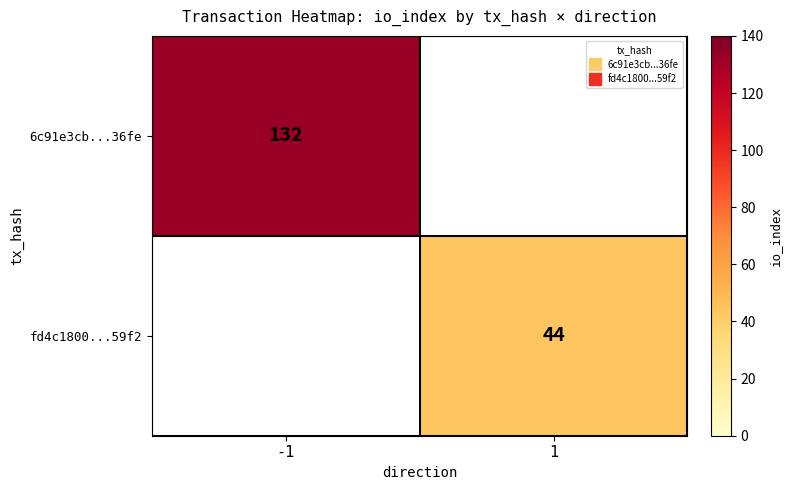

Where is 6c91e3cb...36fe nearest to the value 66?

-1